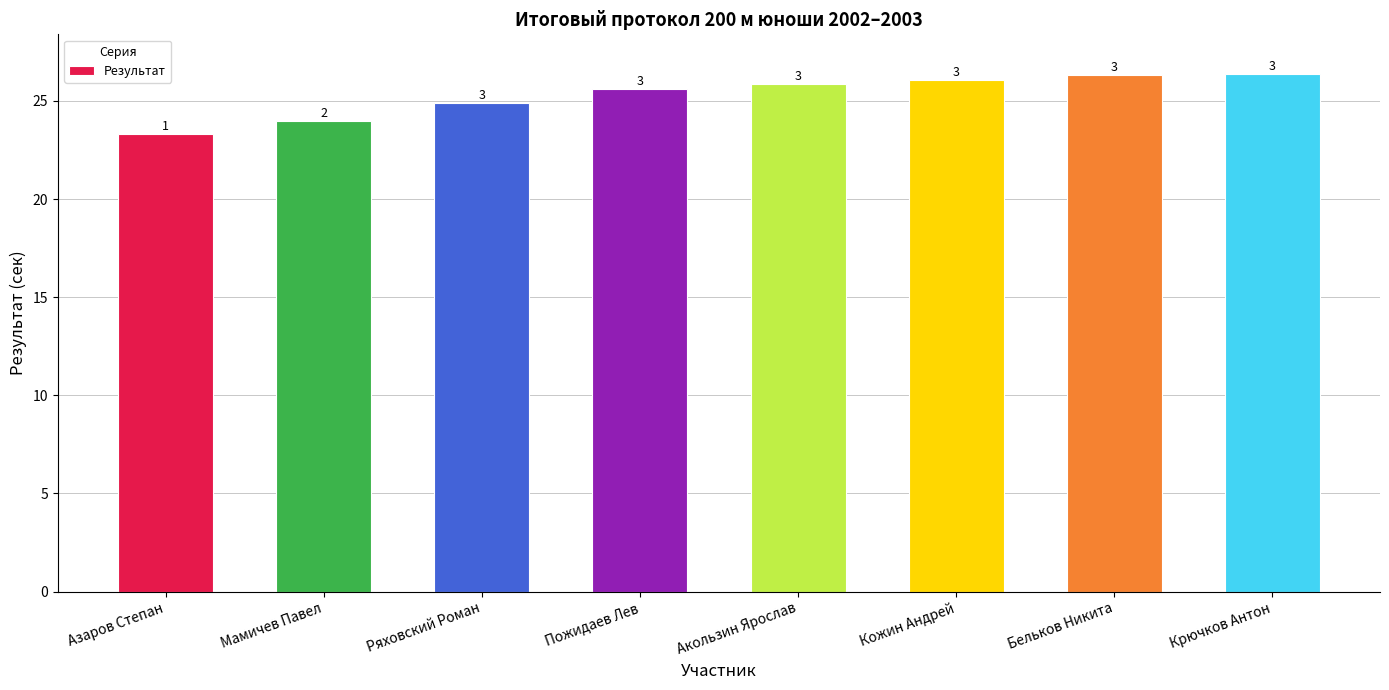

Does the chart contain any negative values?

No